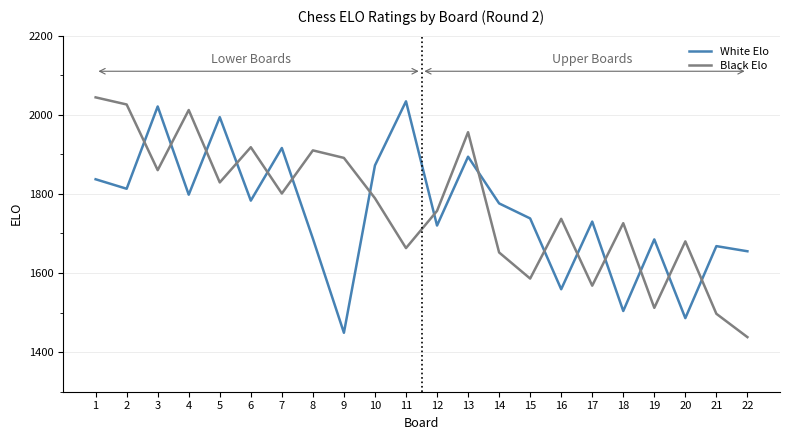

How many intersections are there between White Elo and Black Elo?

15